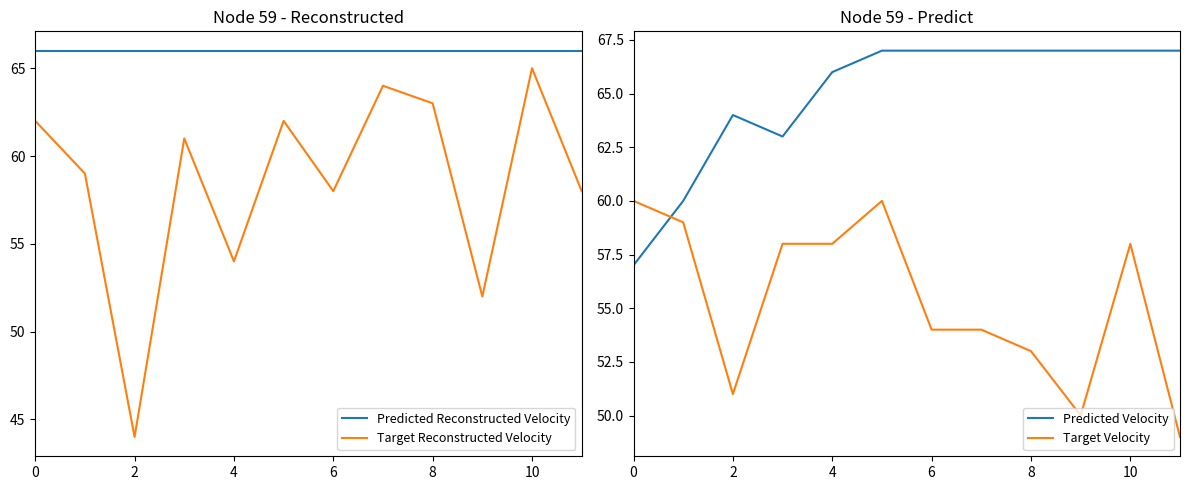

True or false: Target Reconstructed Velocity and Predicted Reconstructed Velocity cross at least once.

False